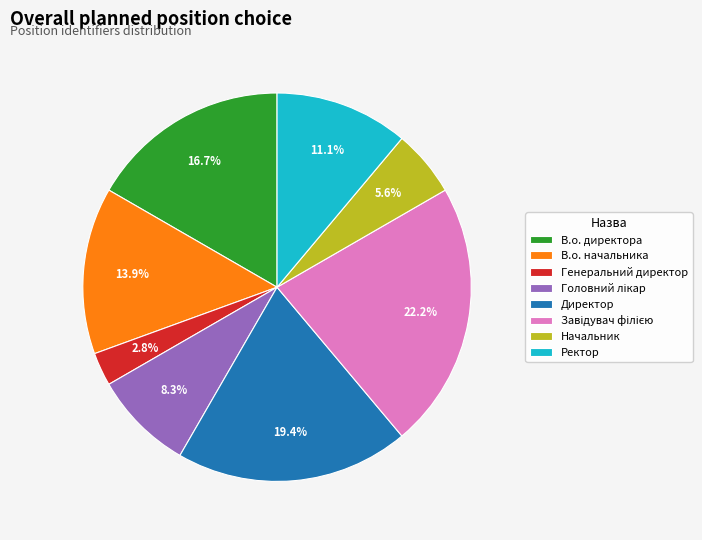

Does any single category account for the majority?

No